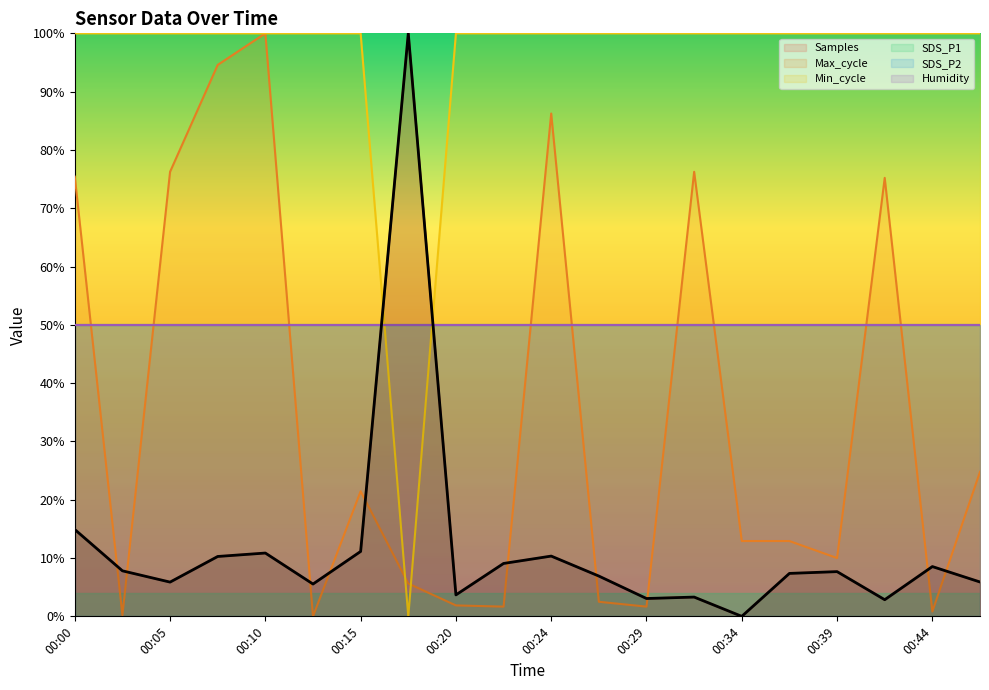

What is the sum of the Max_cycle values at 00:41 and 00:10?

175.2